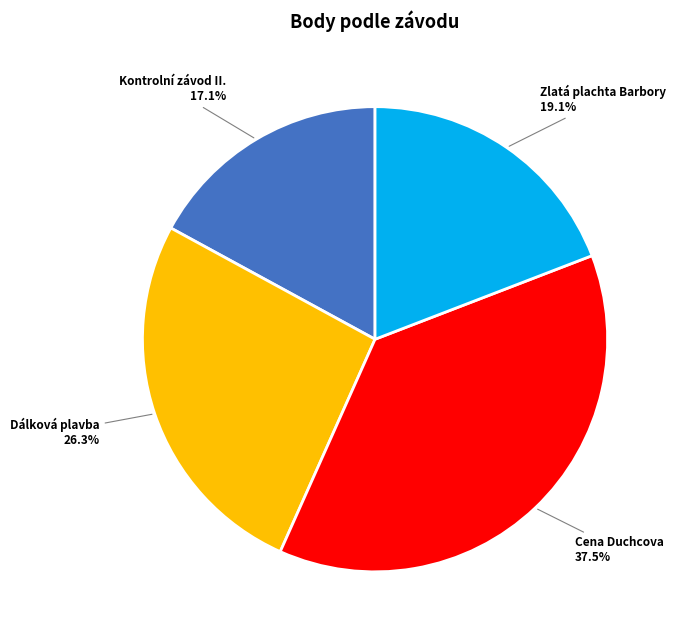

Rank the categories by value from lowest to highest.

Kontrolní závod II., Zlatá plachta Barbory, Dálková plavba, Cena Duchcova